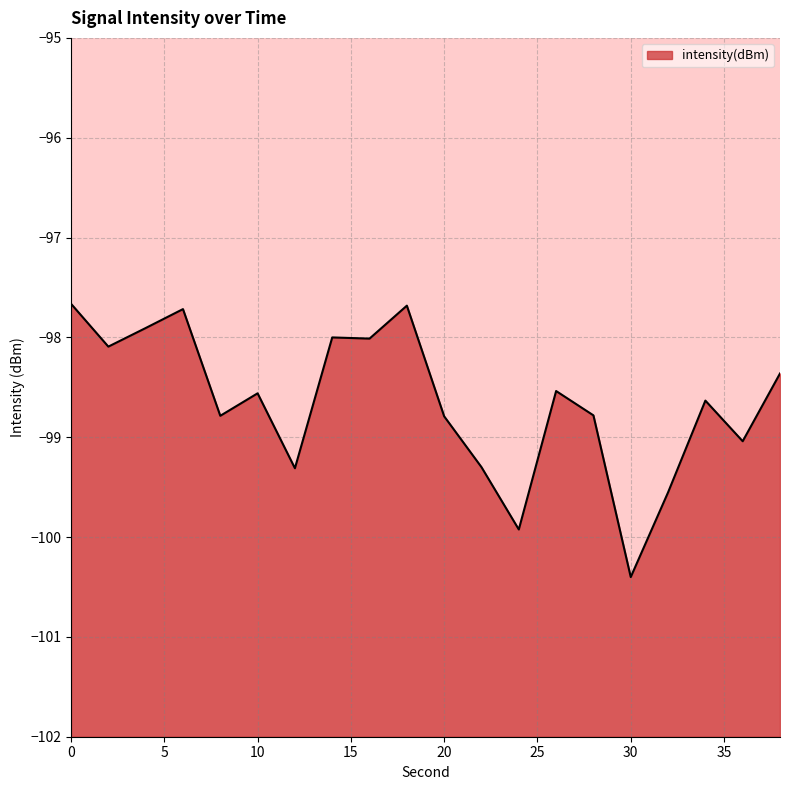

How many points are lower than both their immediate neighbors (excluding endpoints)?

7